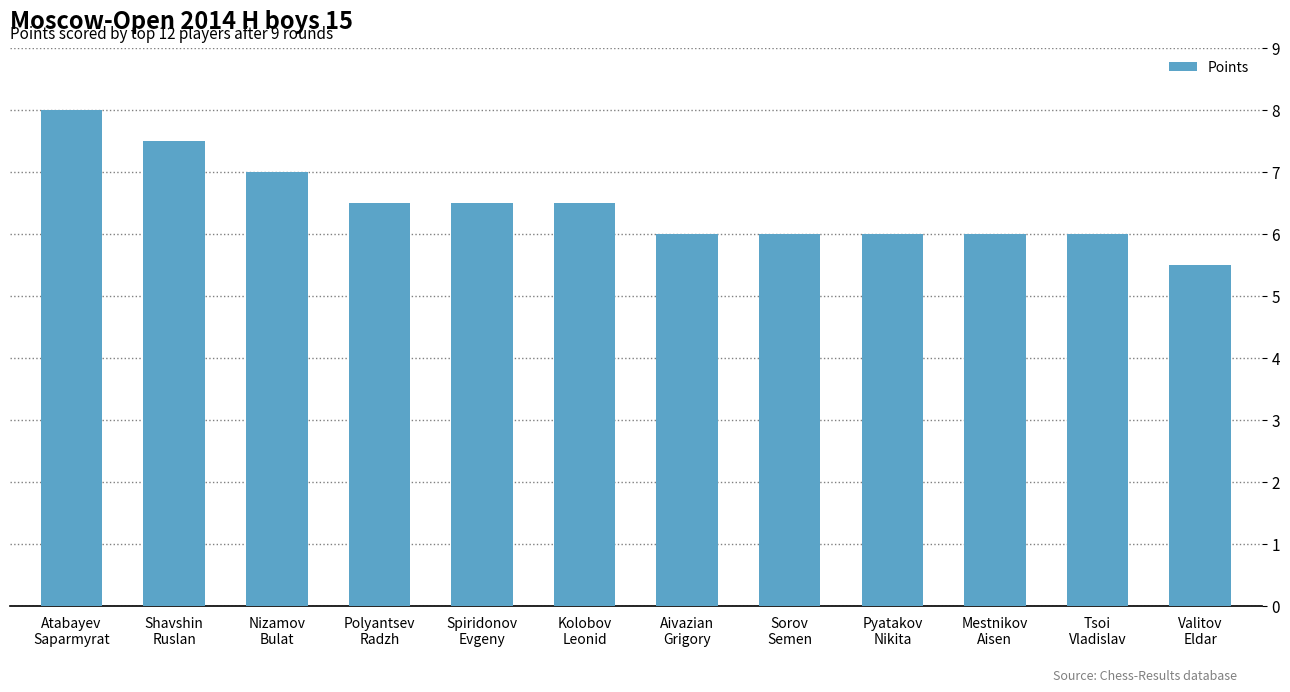

Reading left to right, extract all data points from this chart.

8.0	7.5	7.0	6.5	6.5	6.5	6.0	6.0	6.0	6.0	6.0	5.5